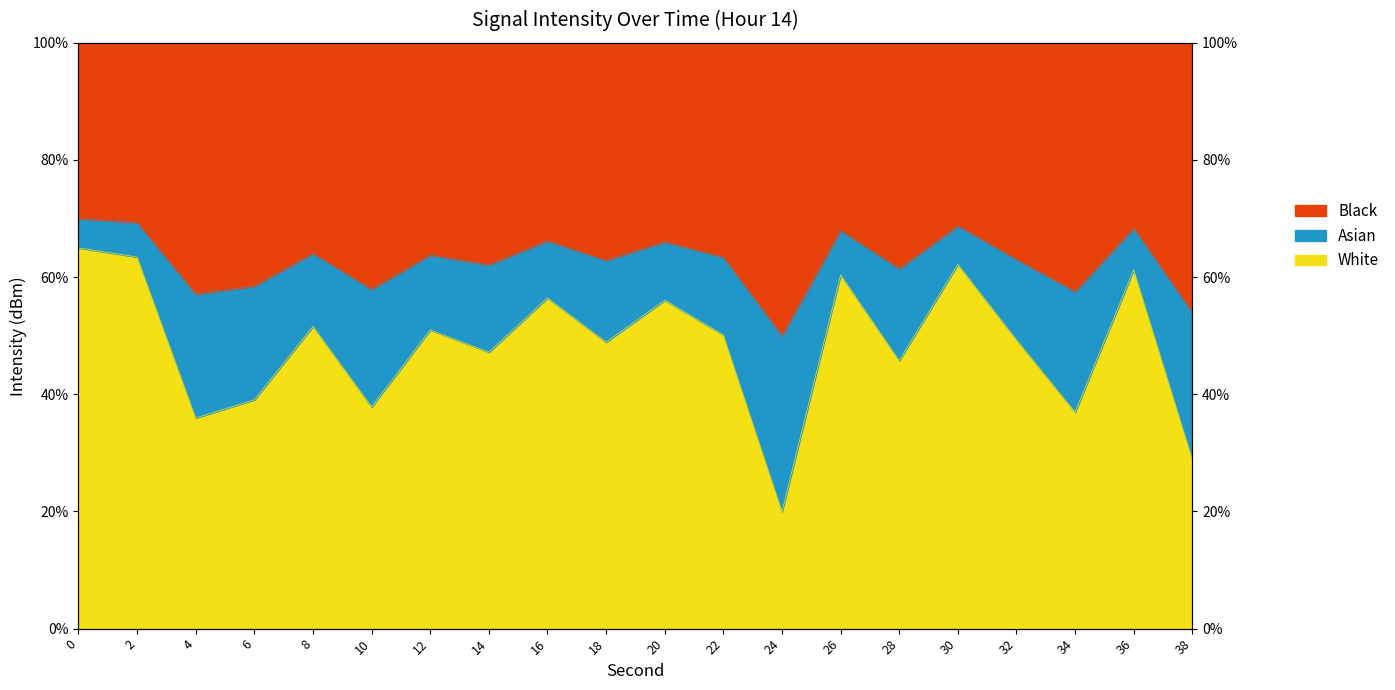

List the labels in order of value, largest first.

0, 2, 30, 36, 26, 16, 20, 8, 12, 22, 32, 18, 14, 28, 6, 10, 34, 4, 38, 24